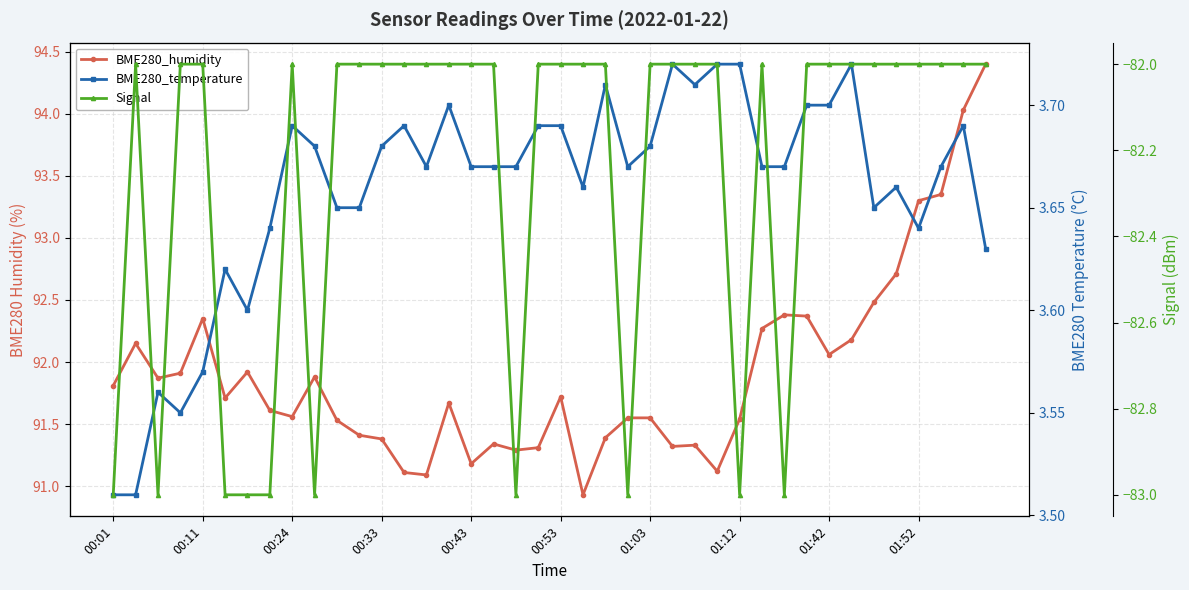

True or false: BME280_temperature and BME280_humidity cross at least once.

False